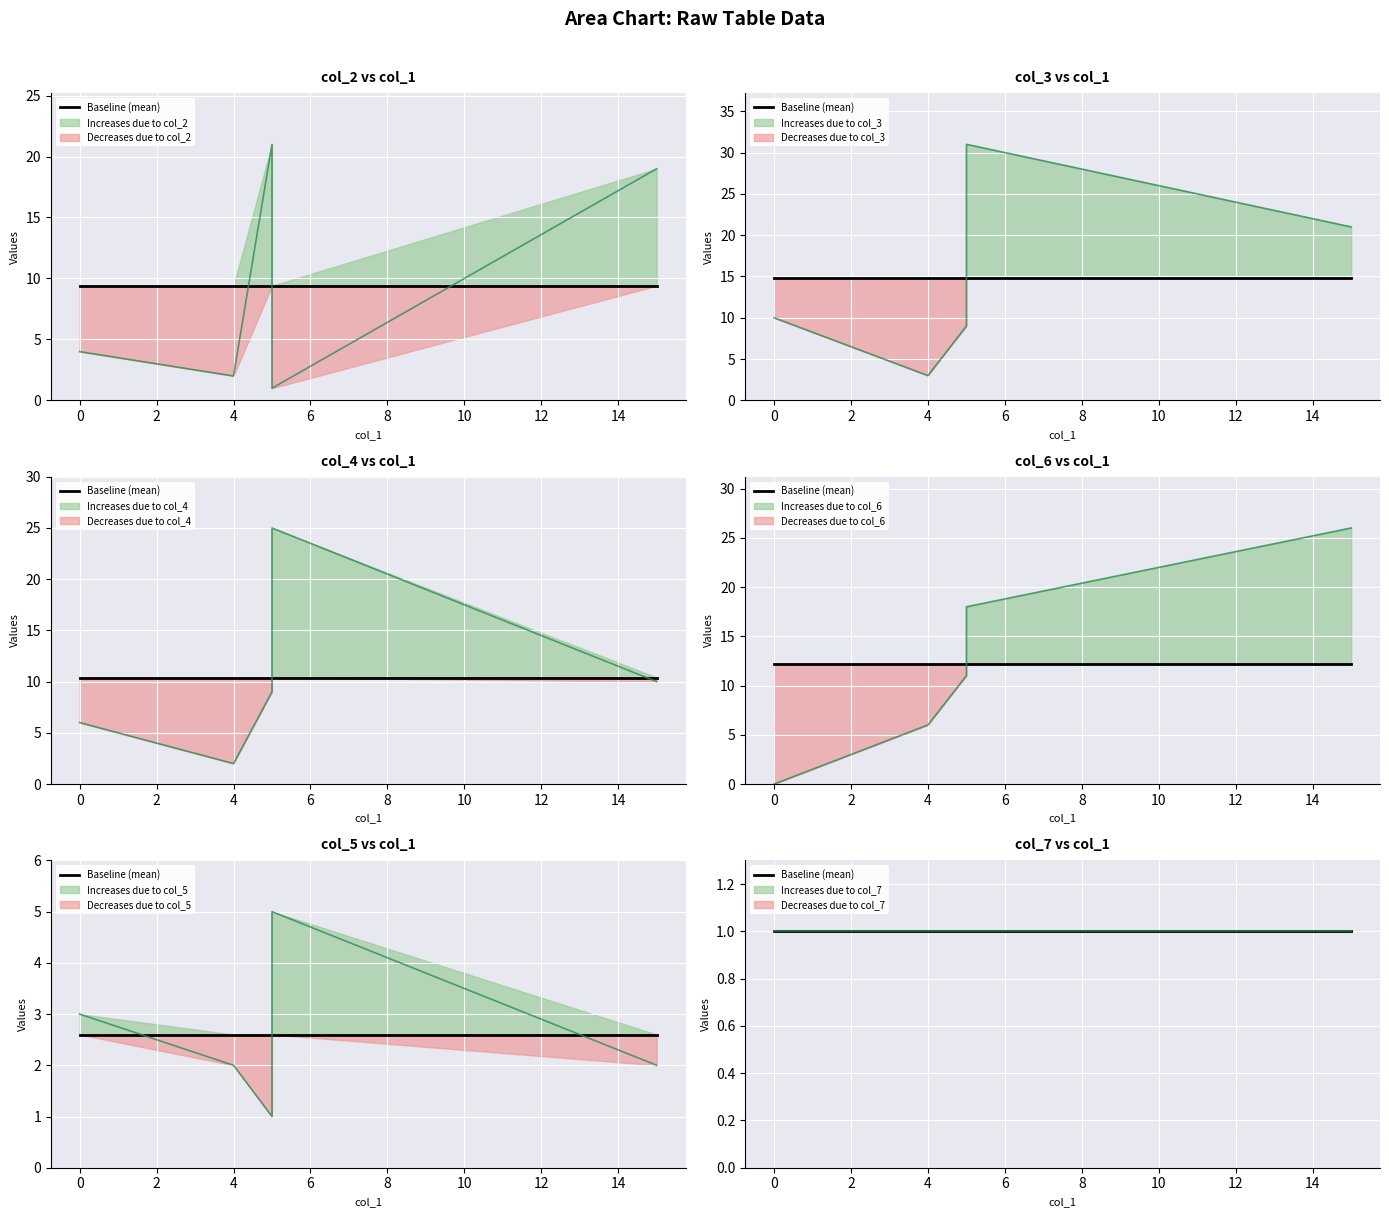

Read the col_6 value at 15.

26